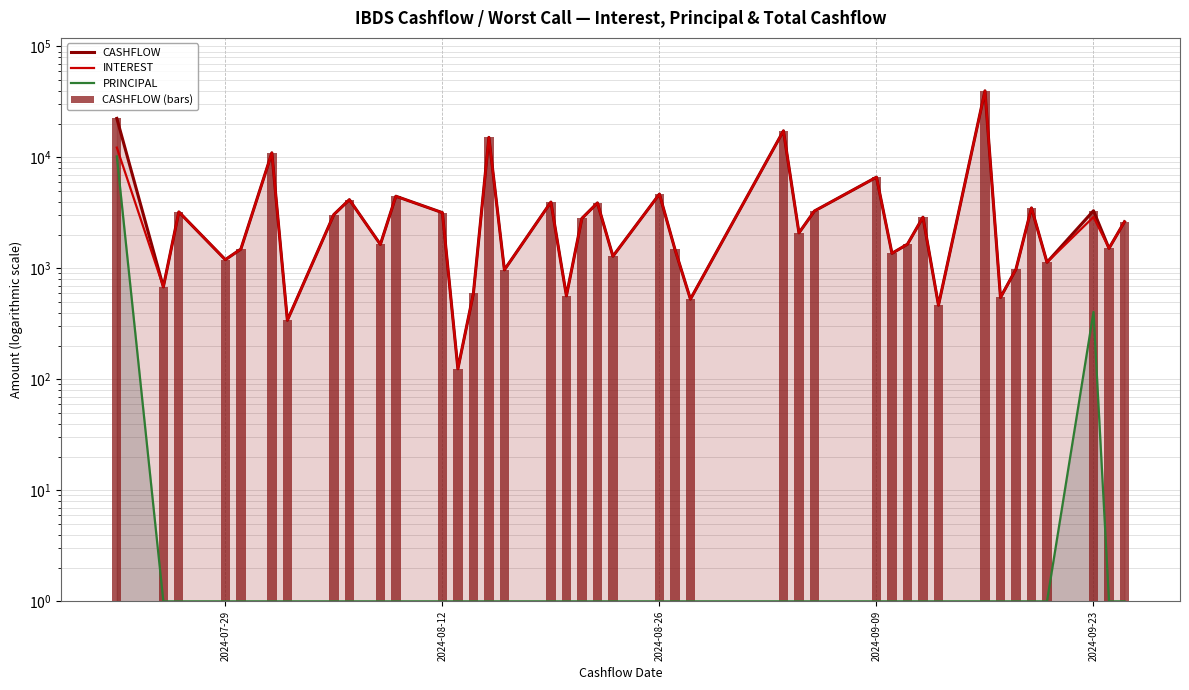

The value of INTEREST at 14 is 22151.7. True or false?

False